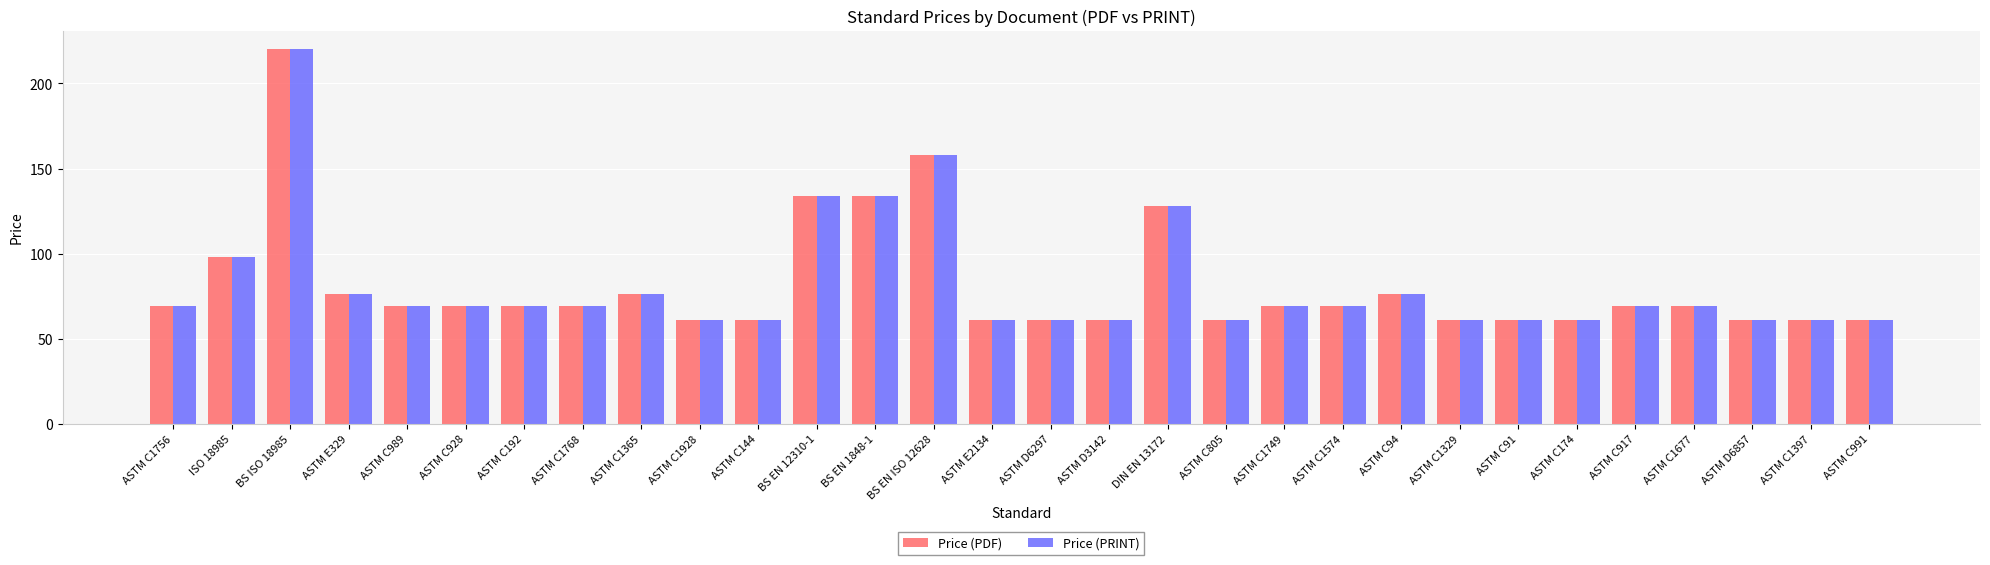

What are all the series names shown in the legend?

Price (PDF), Price (PRINT)